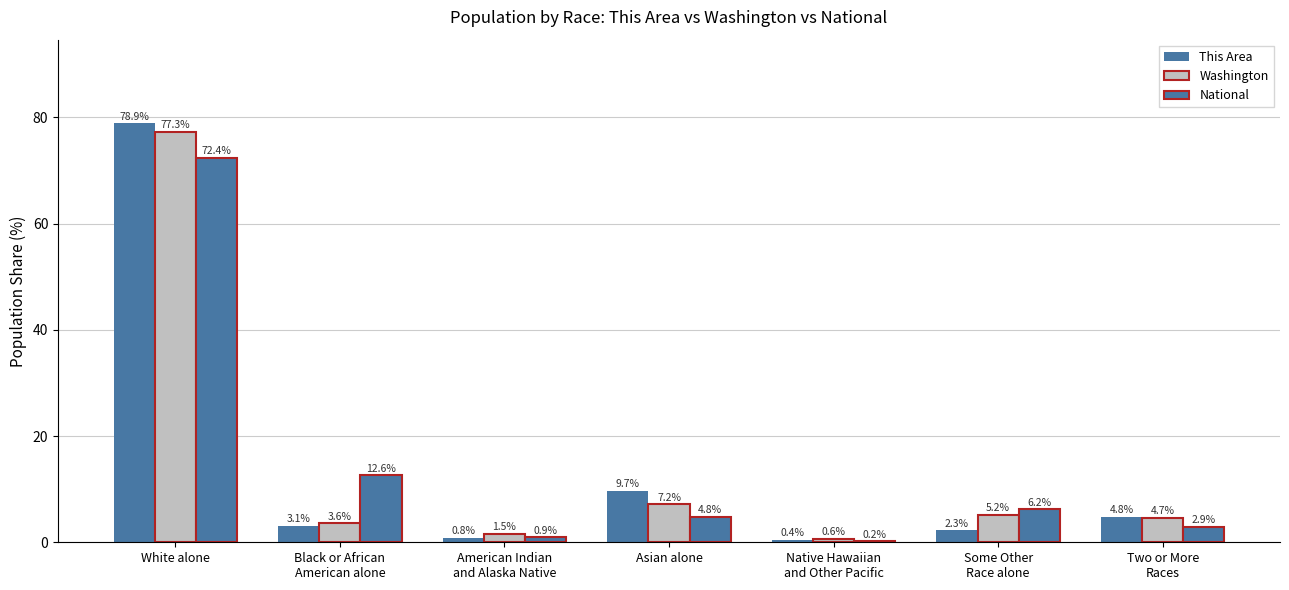

Rank the series by their maximum value, from highest to lowest.

This Area, Washington, National